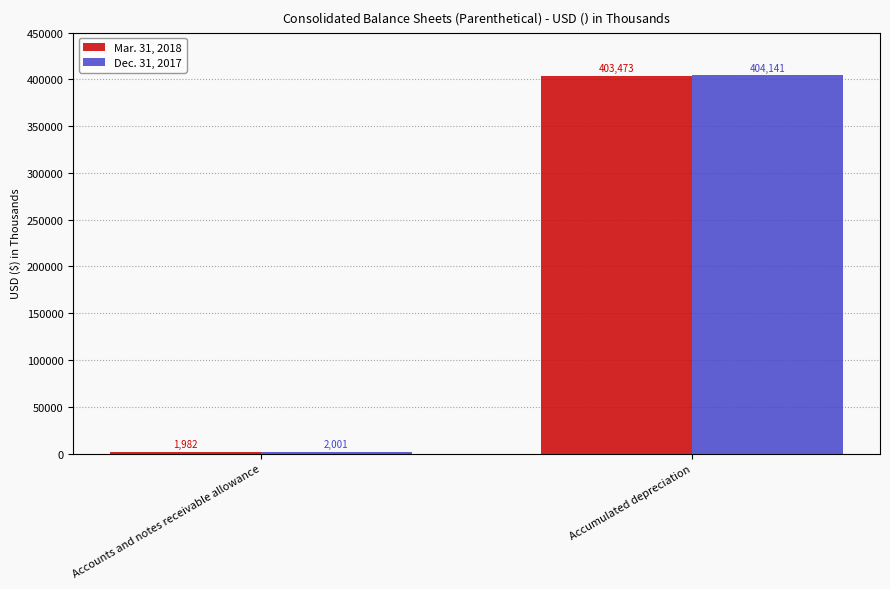

Which category has the lowest value across all series?

Accounts and notes receivable allowance